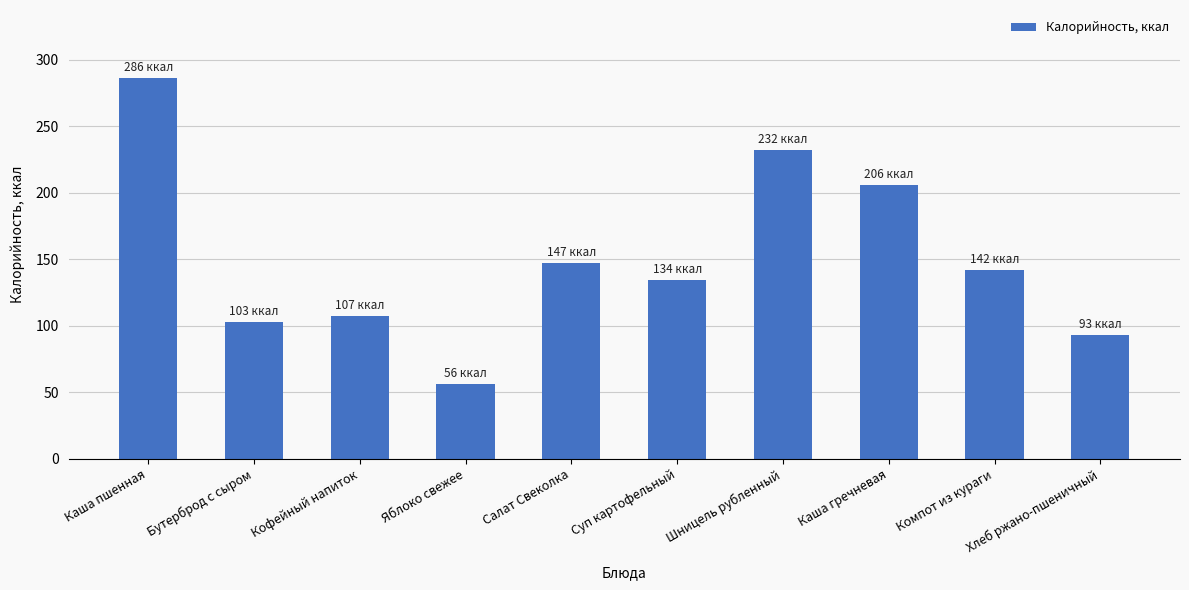

True or false: the data shows 56.4 at Яблоко свежее.

True